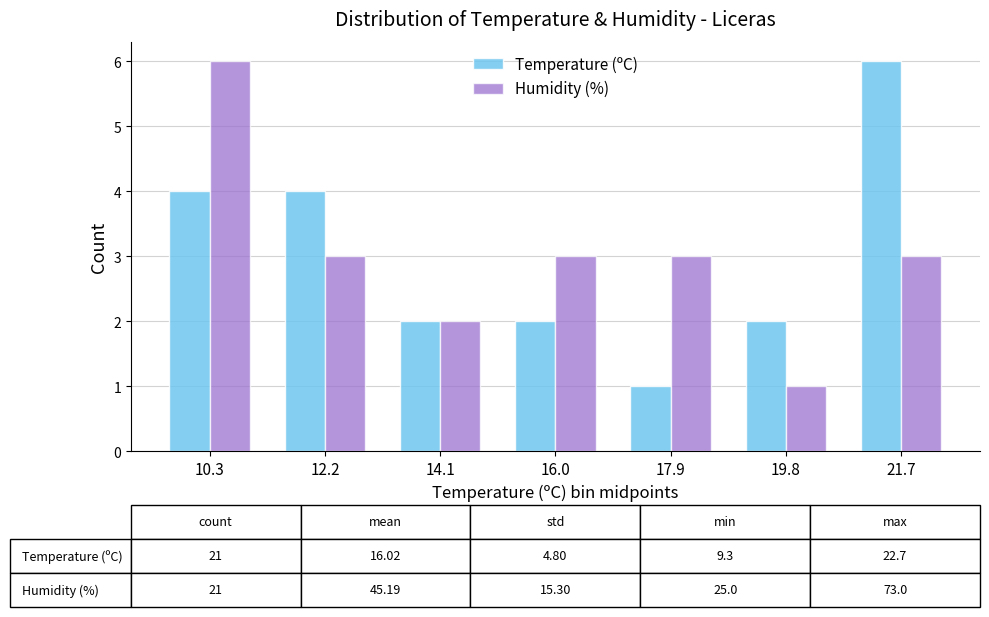

Reading left to right, extract all data points from this chart.

Temperature (ºC): 4	4	2	2	1	2	6
Humidity (%): 6	3	2	3	3	1	3